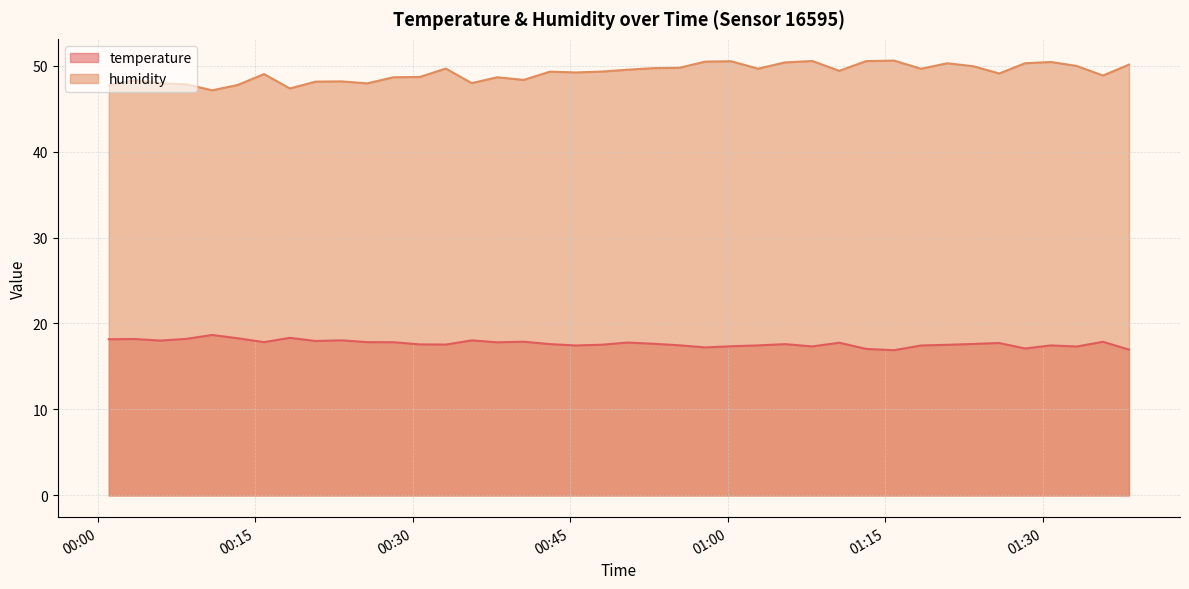

True or false: humidity and temperature intersect in this chart.

False